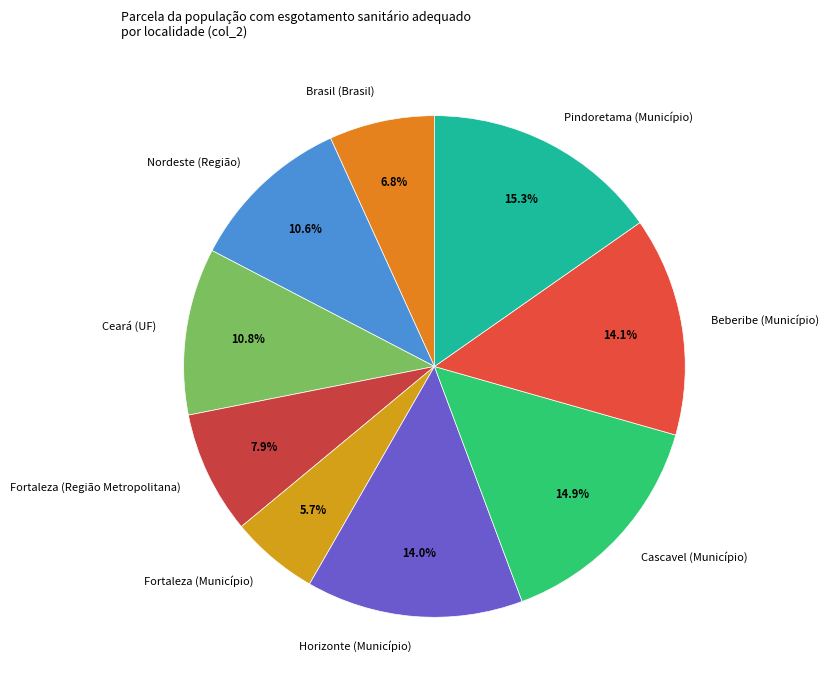

Combined, do Ceará (UF) and Fortaleza (Município) account for over 50%?

No